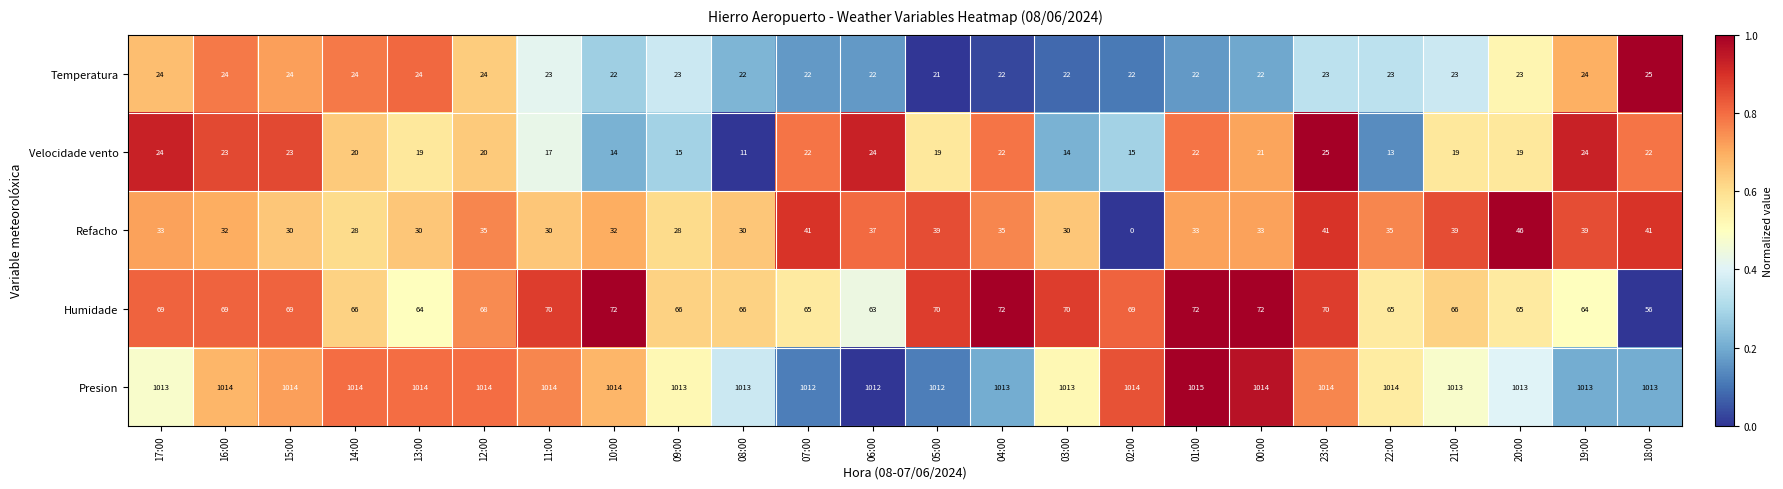

What is the sum of all Refacho values?

797